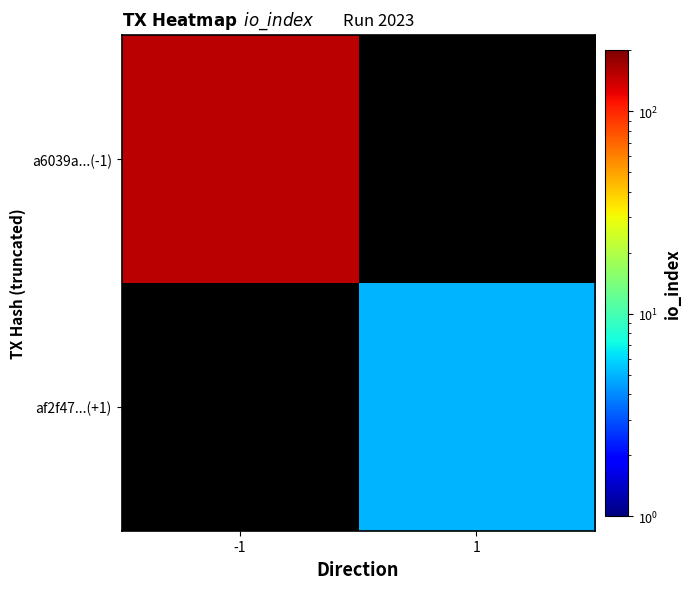

At how many categories does at least one series exceed 138?

1